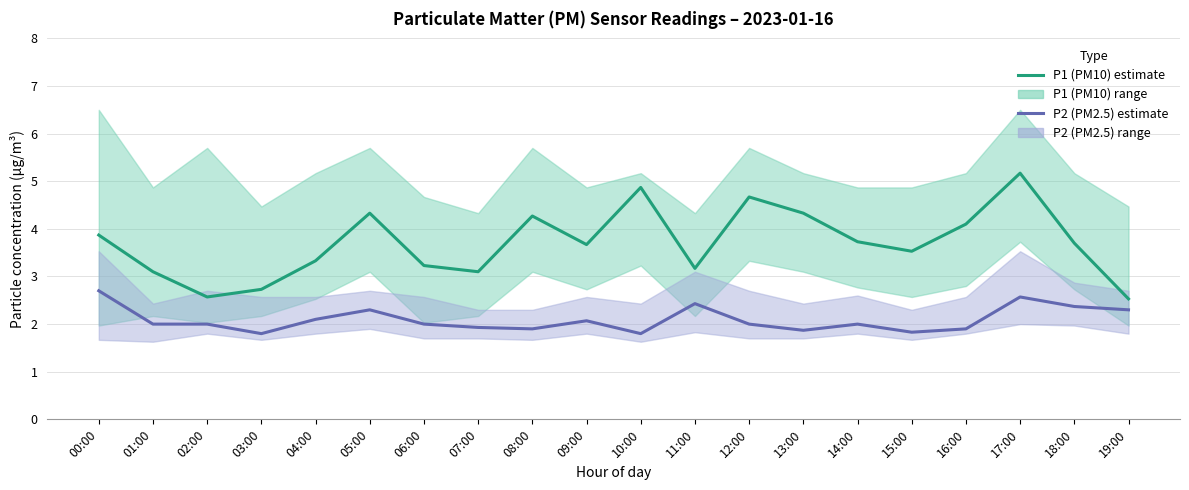

At how many categories does at least one series exceed 3?

17